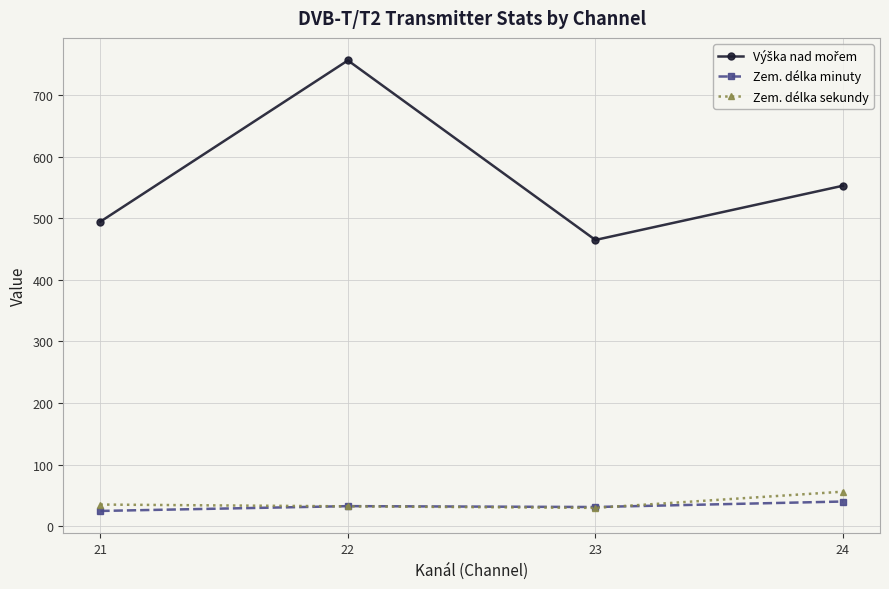

Which label corresponds to the largest value in the chart?

22